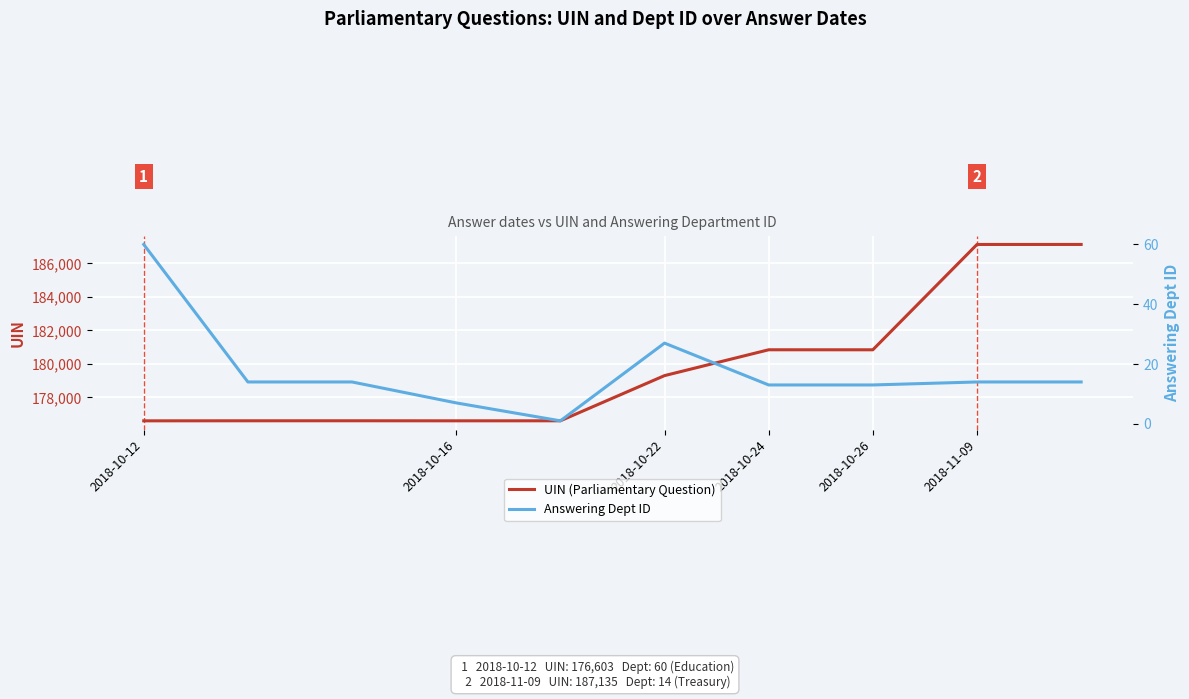

What is the lowest value of the UIN (Parliamentary Question) series?

176603